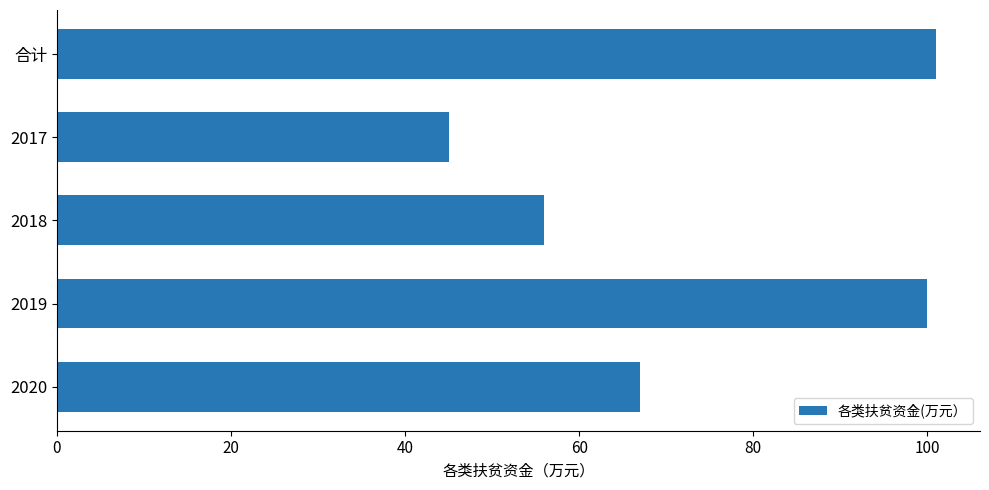

Reading bottom to top, extract all data points from this chart.

67	100	56	45	101